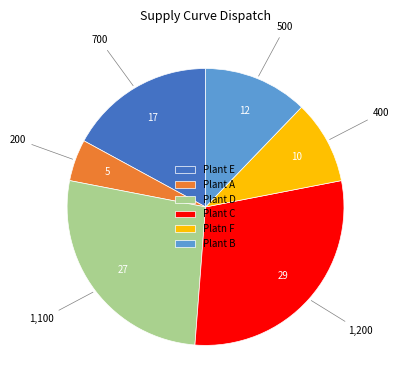

True or false: Plant E accounts for 17% of the total.

True